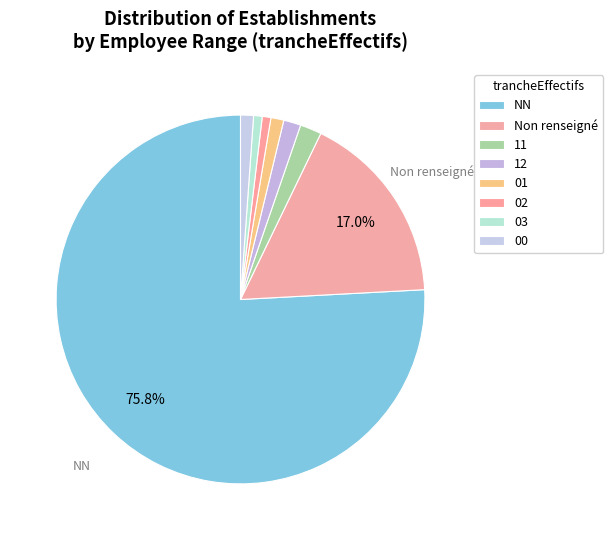

Count the number of slices in the pie.

8